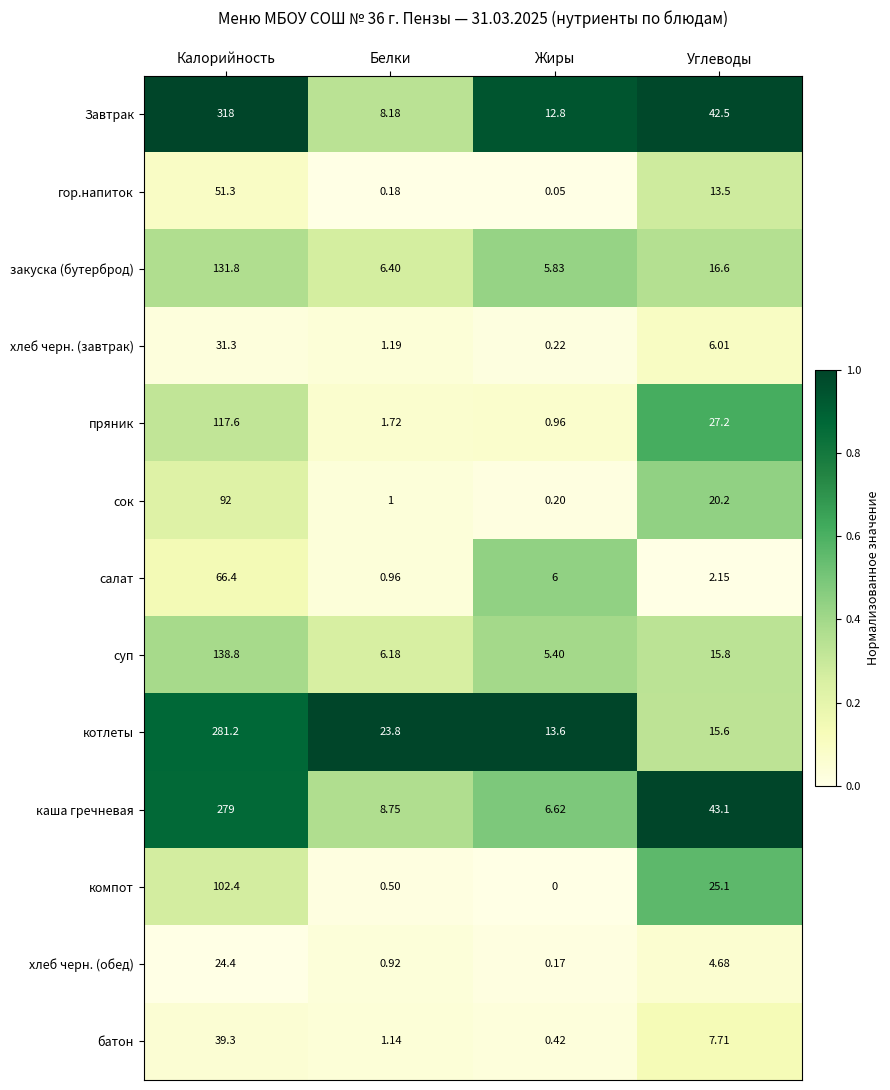

At which label does пряник reach its minimum?

Жиры